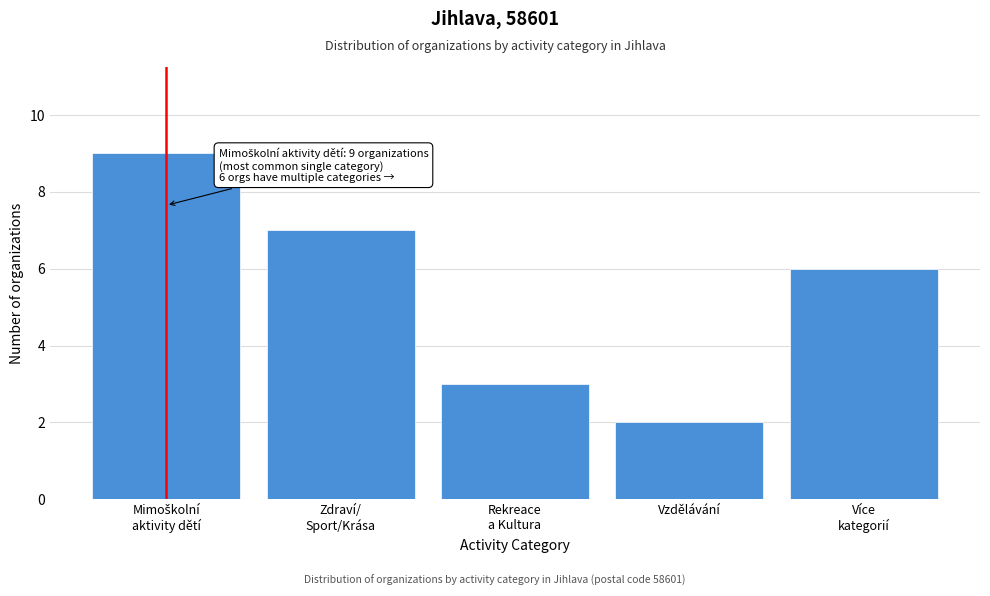

Reading left to right, what are all the values shown in this chart?

9	7	3	2	6